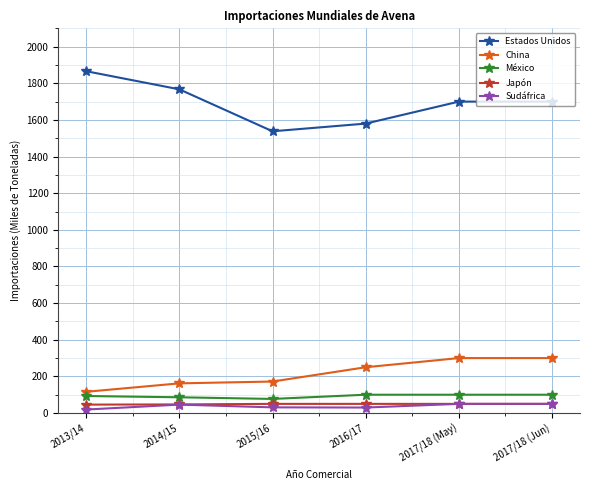

At 2013/14, list the series in order from smallest to largest.

Sudáfrica, Japón, México, China, Estados Unidos